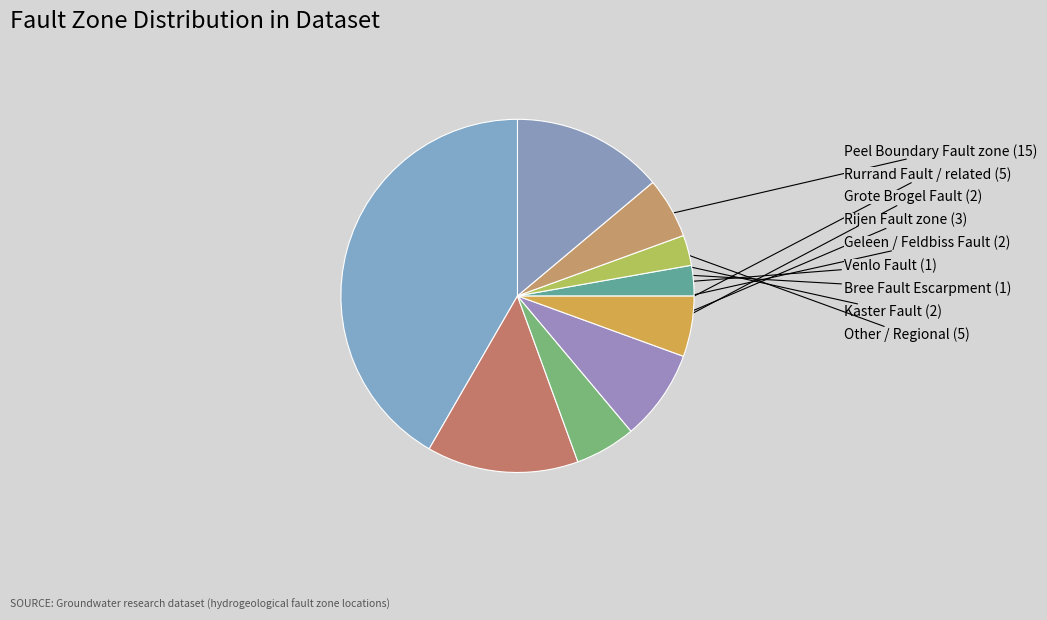

Which has a higher value, Geleen / Feldbiss Fault or Other / Regional?

Other / Regional